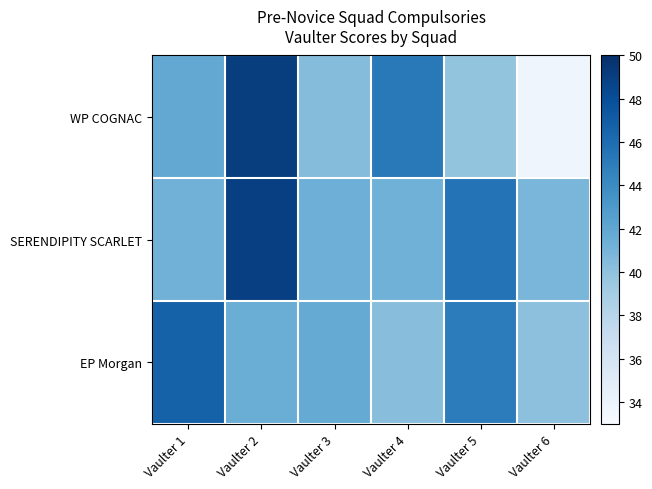

Between Vaulter 3 and Vaulter 6, which series saw the biggest shift?

WP COGNAC